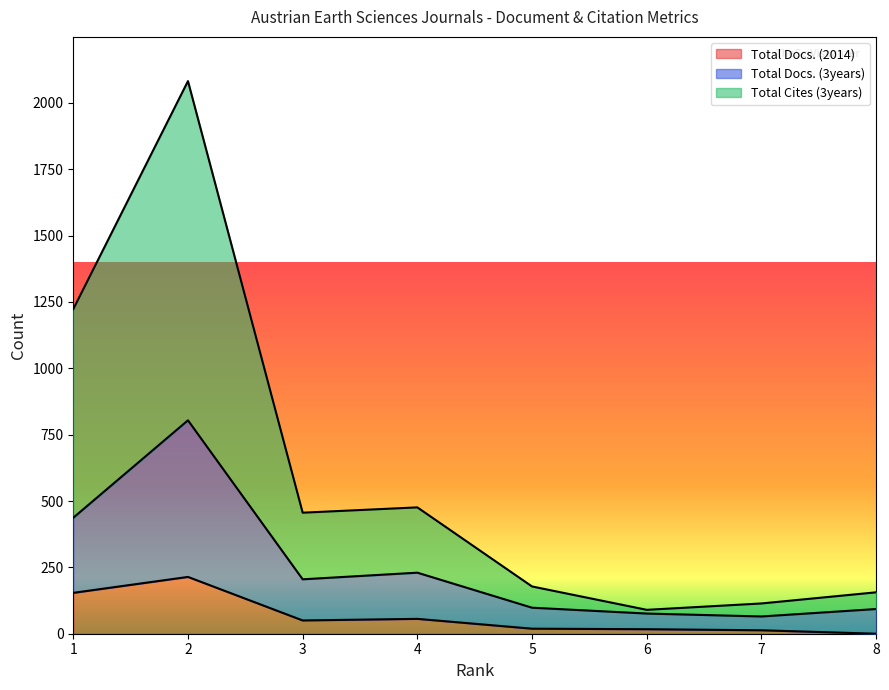

How many data points in Total Cites (3years) are less than 456?

4